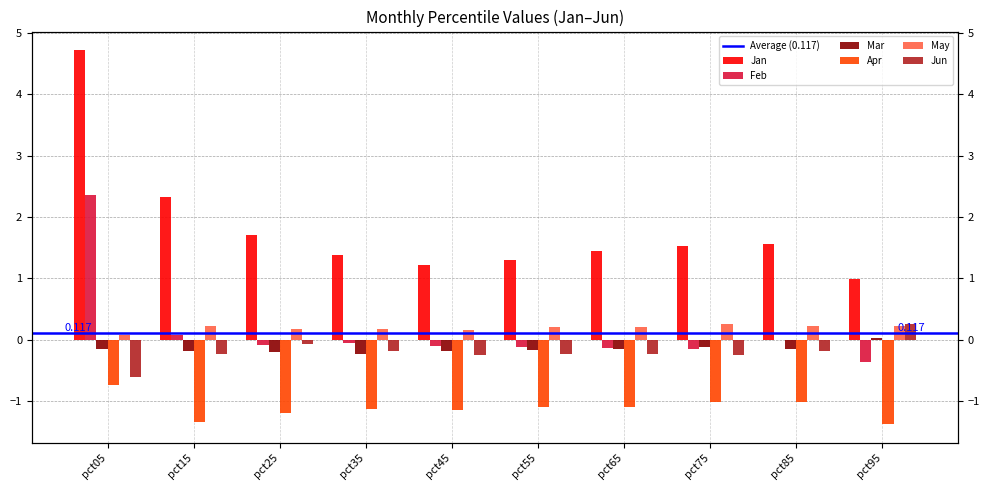

What is the value of the Apr bar at the 9th from the left?

-1.0